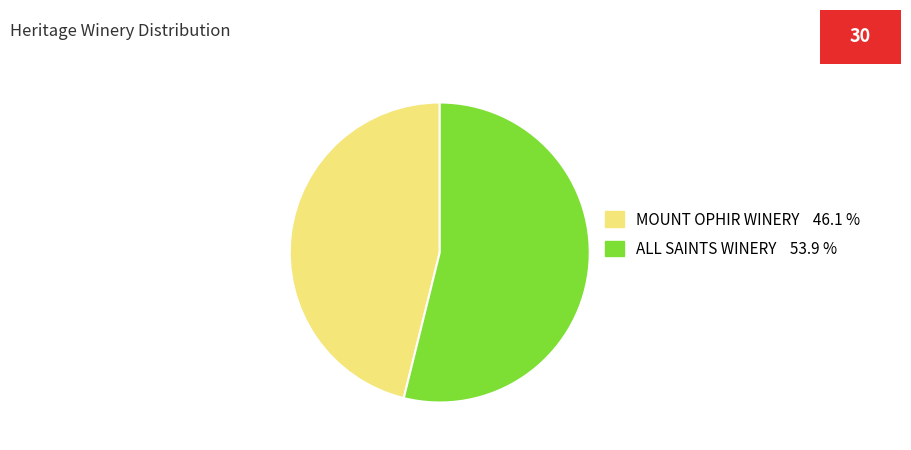

How many segments does this pie chart have?

2